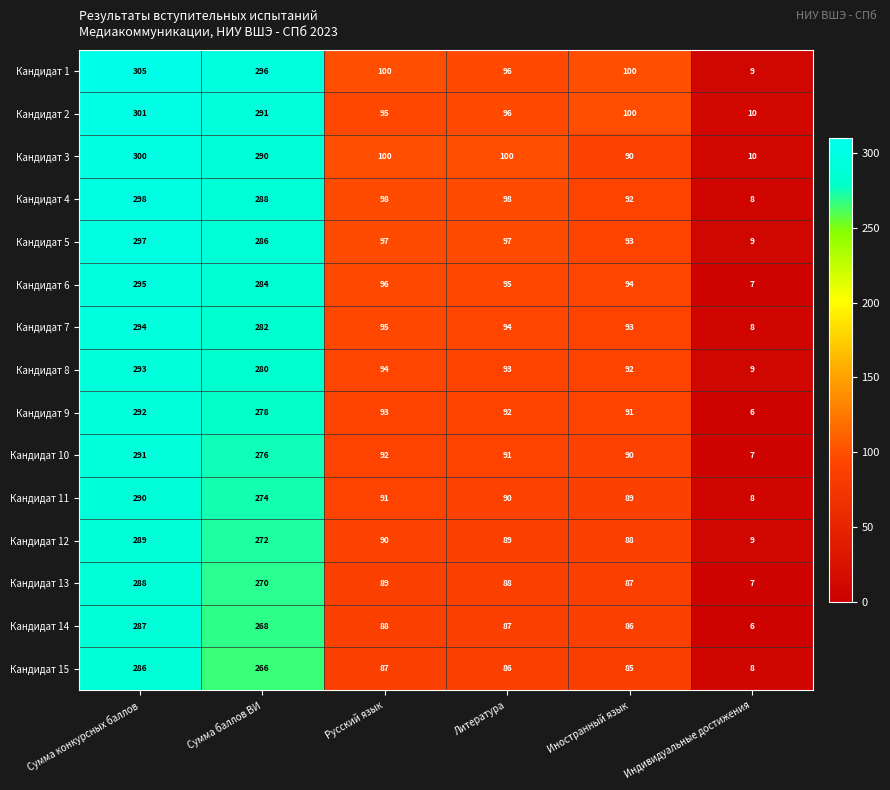

At how many categories does at least one series exceed 44?

5